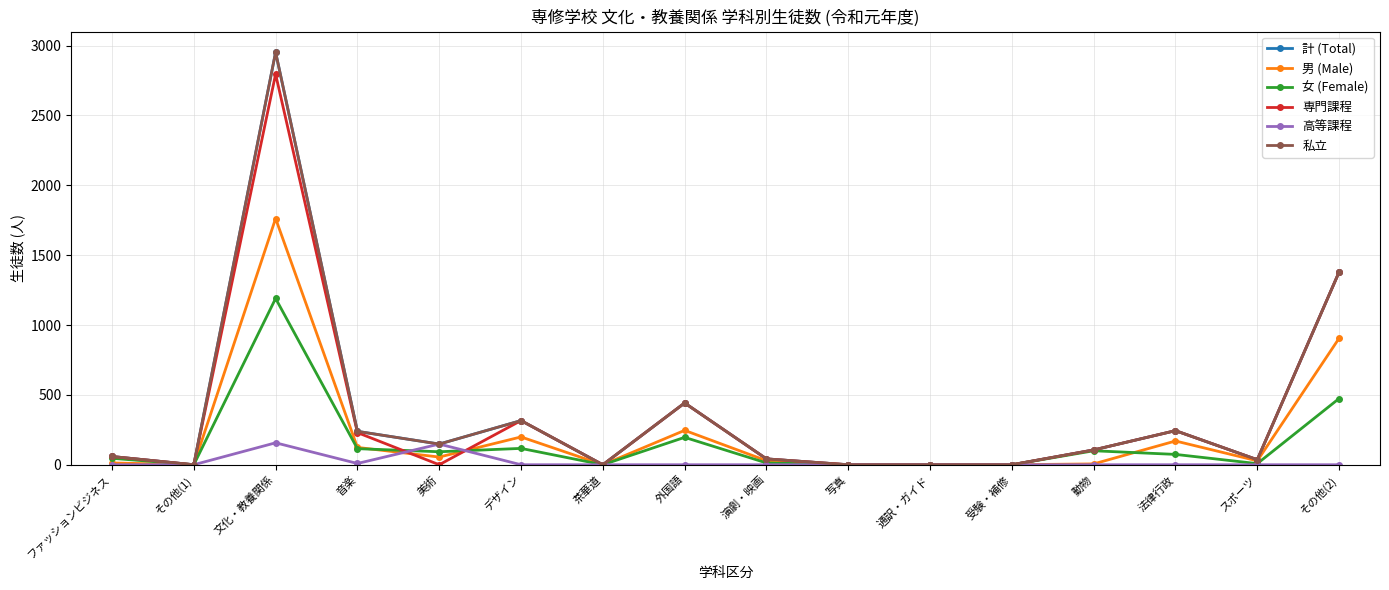

What is the difference between the second highest and second lowest values in the 計 (Total) series?

1379